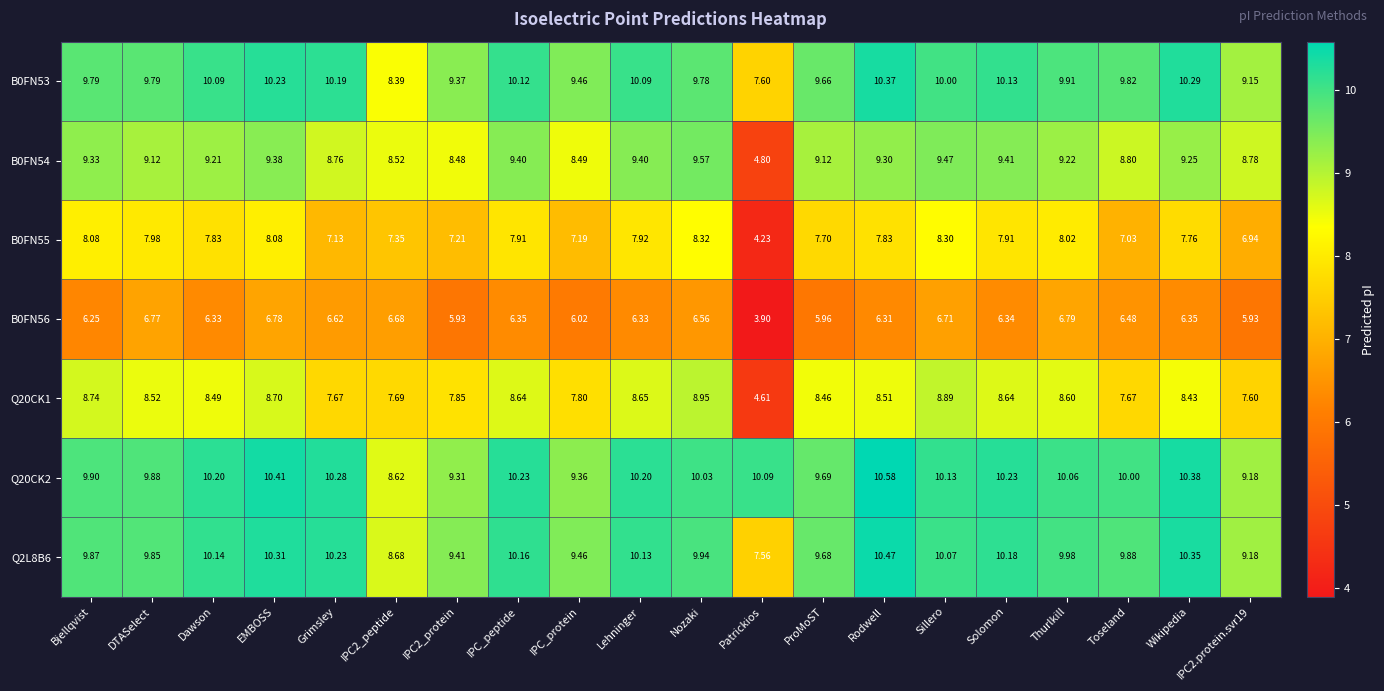

Which category has the highest value in the B0FN53 series?

Rodwell